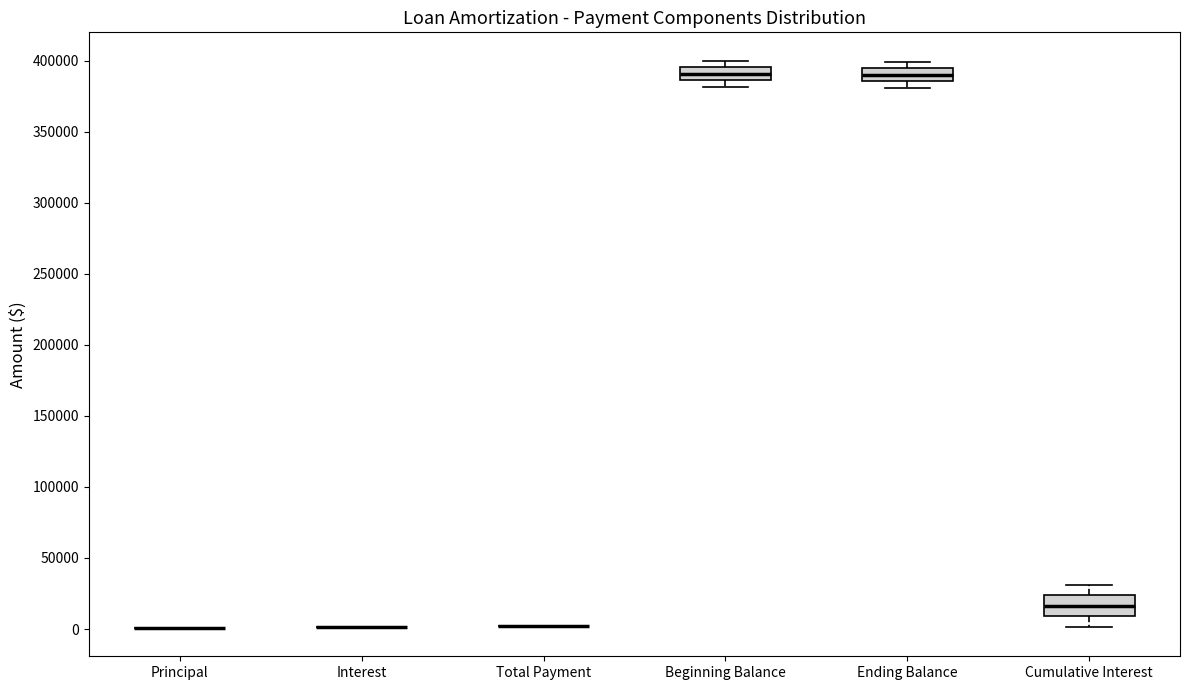

Which box is the tallest, from its lower edge to its upper edge?

Cumulative Interest